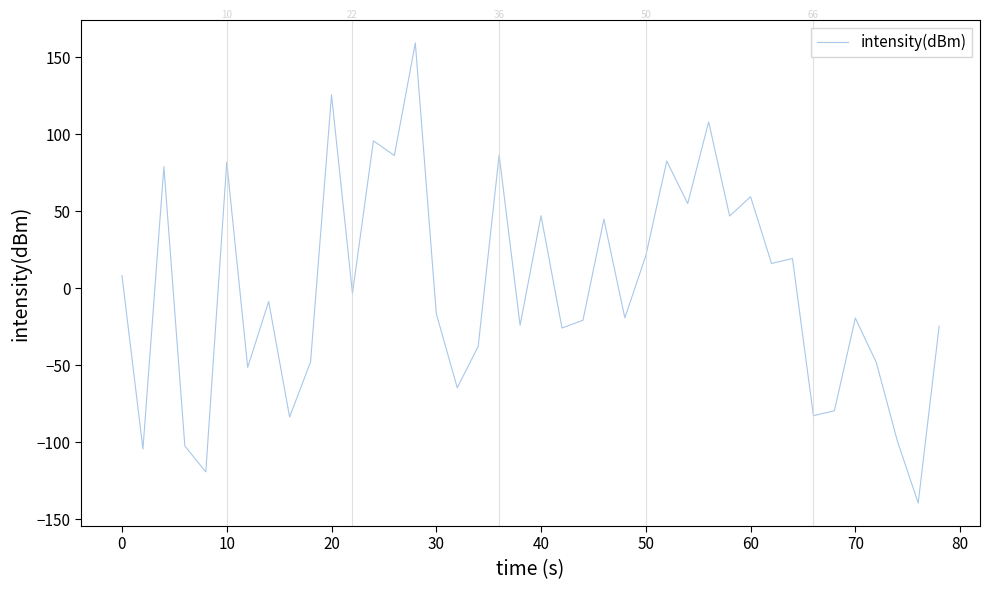

What is the minimum value shown in the chart?

-139.5